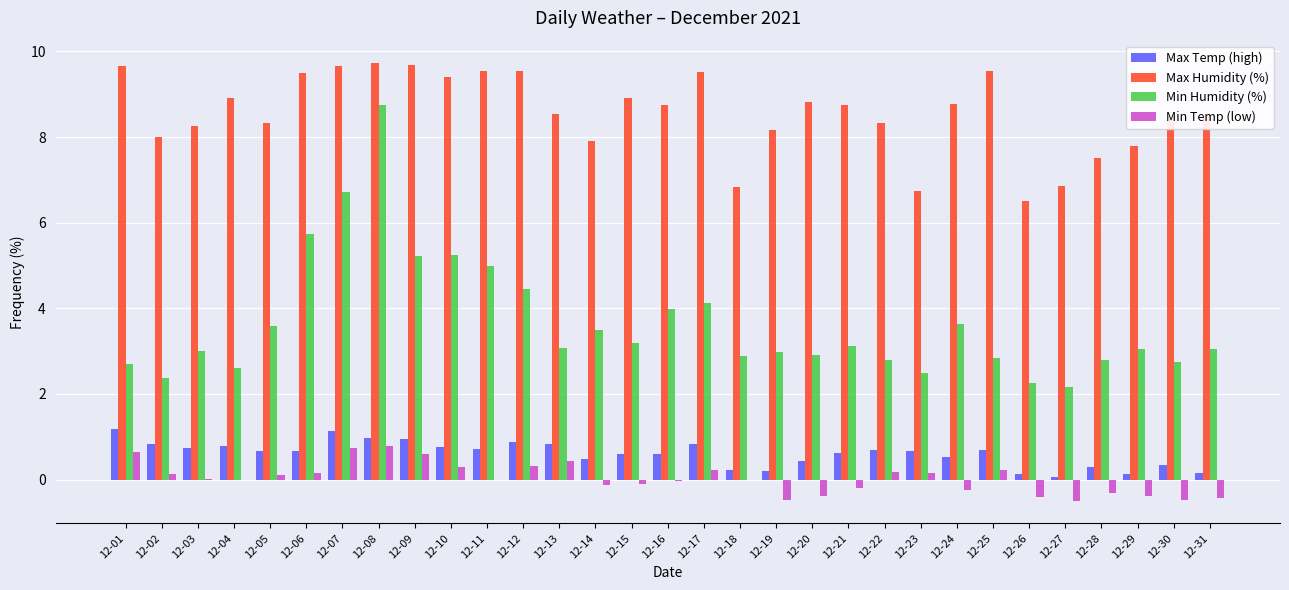

What is the maximum value for Max Temp (high)?

1.2